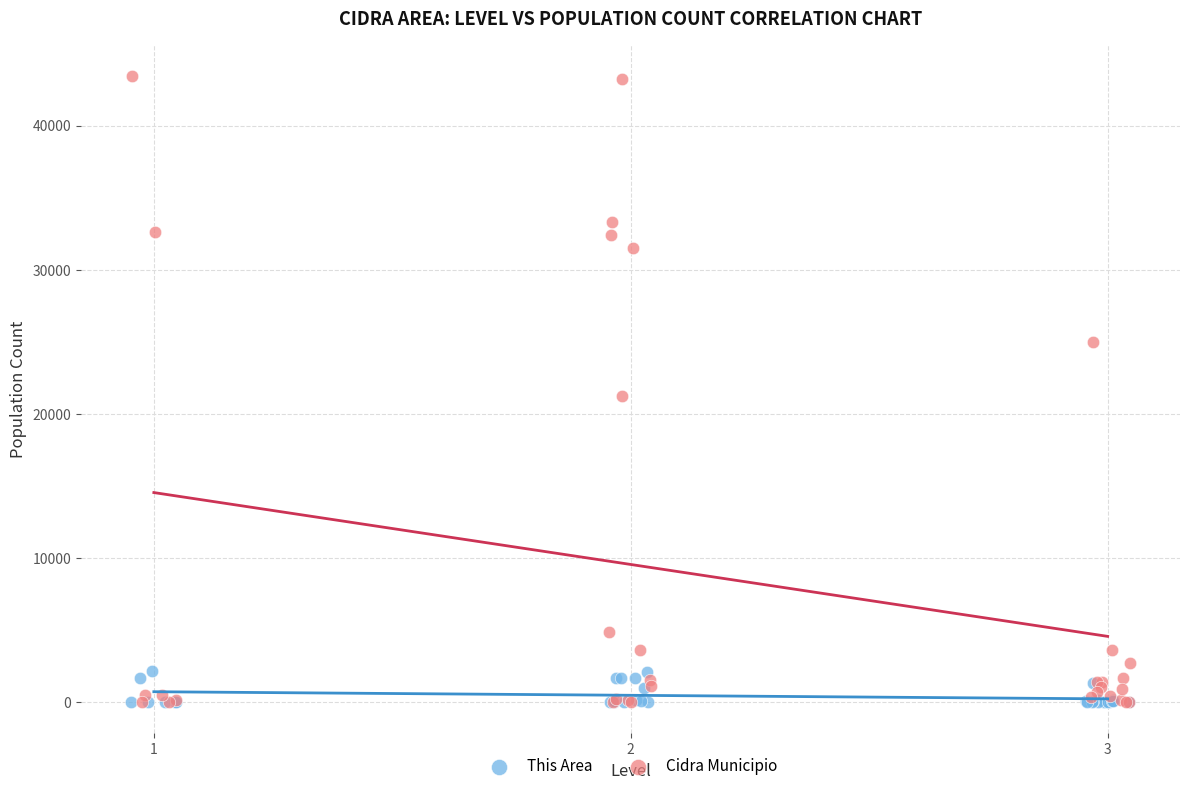

Which series has the largest Y range (max minus min)?

Cidra Municipio